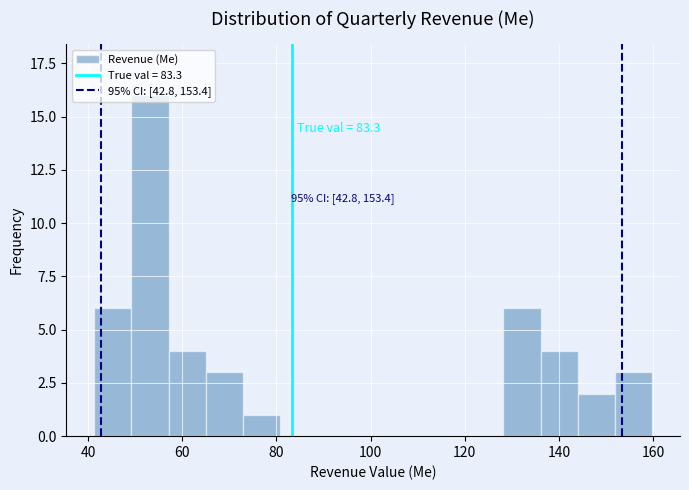

Read against the x-axis, roughly where is the centre of the tallest bar?

54